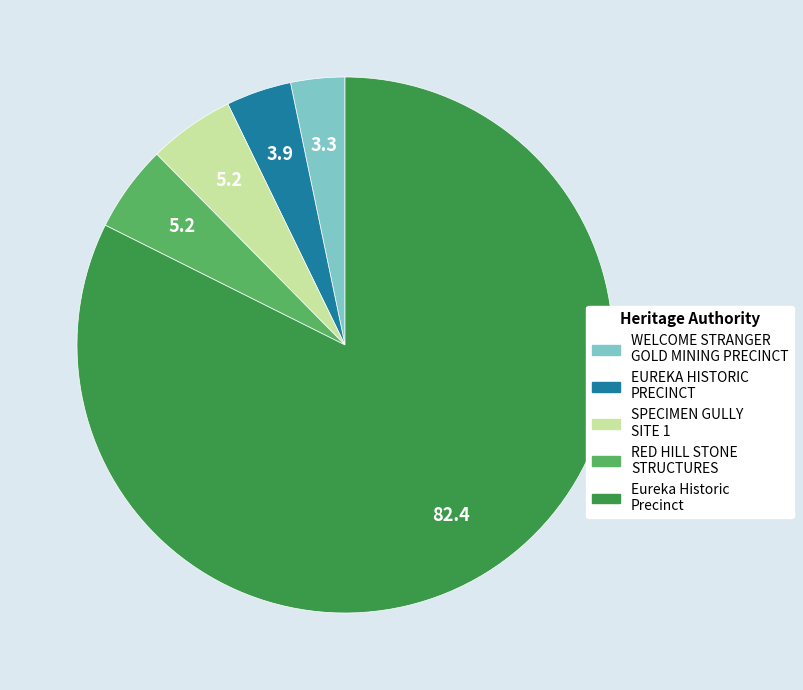

Does any single category account for the majority?

Yes